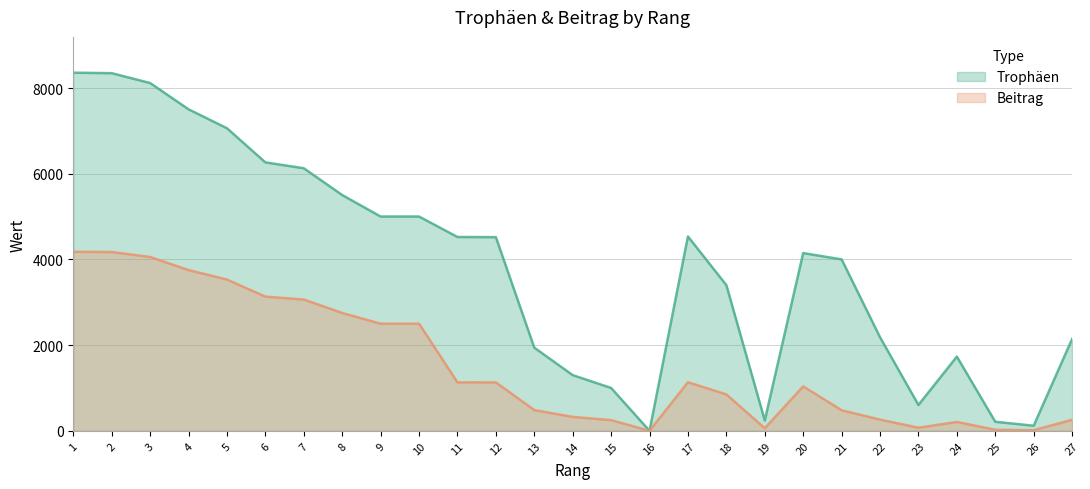

True or false: Trophäen and Beitrag intersect in this chart.

False